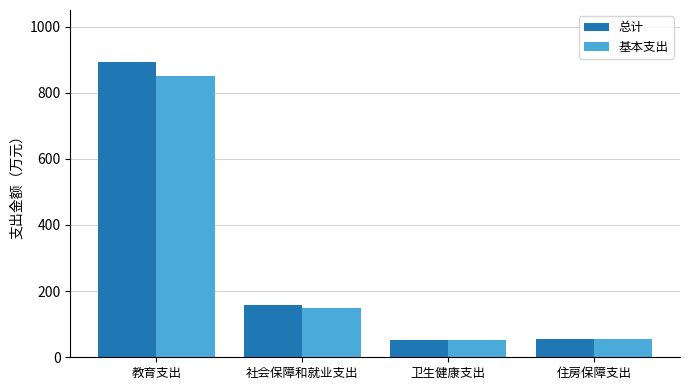

Rank the series by their average value, from lowest to highest.

基本支出, 总计